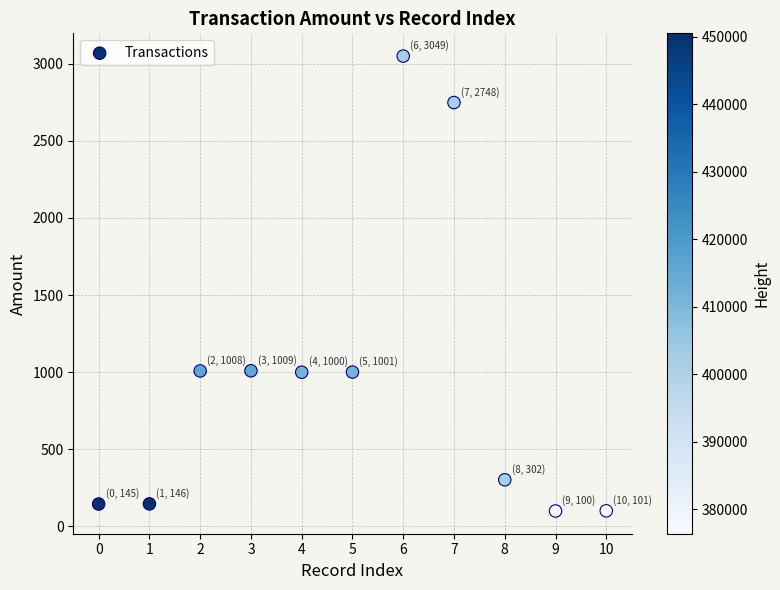

What is the range of Y values (max minus min)?

2949.3